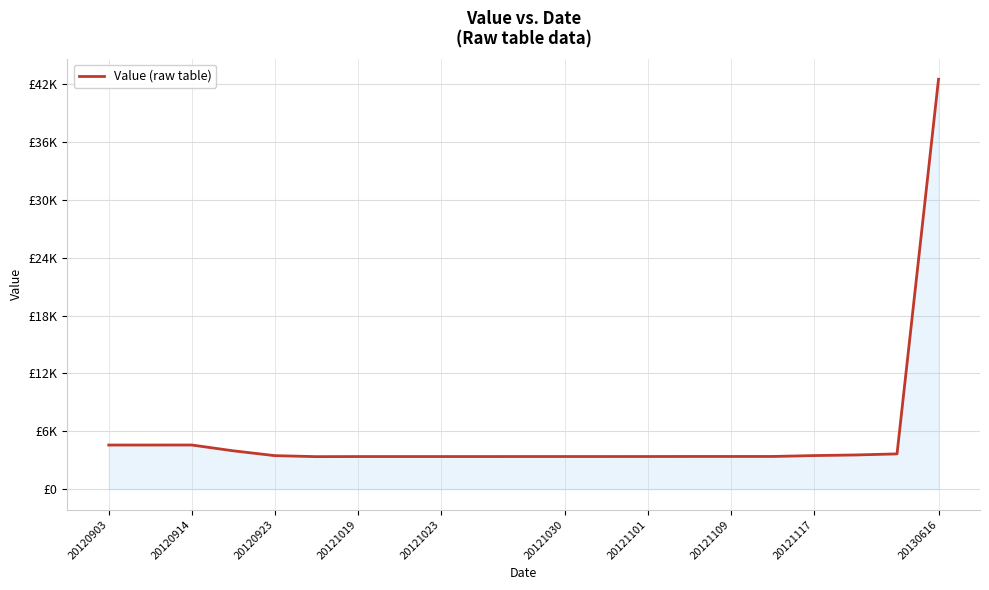

Is this an area chart (filled region under the line)?

Yes